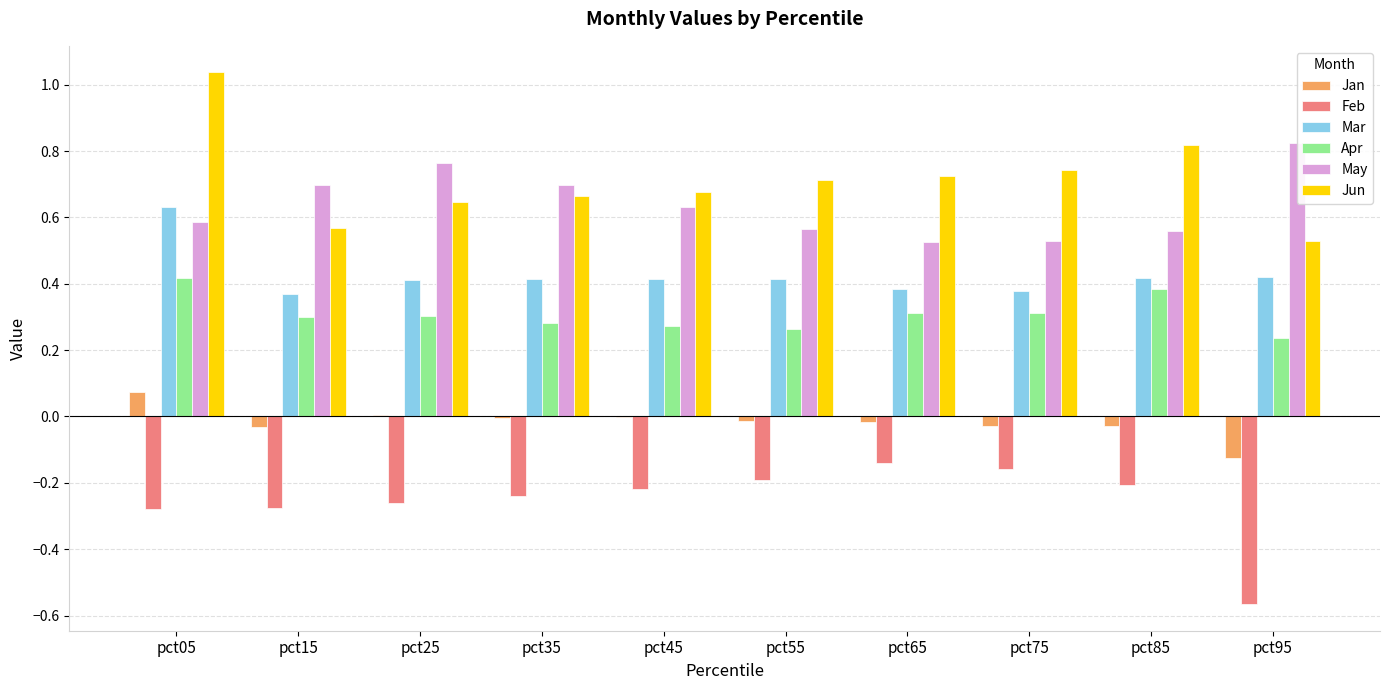

Is the value of Jan at pct55 greater than the value of Jun at pct05?

No